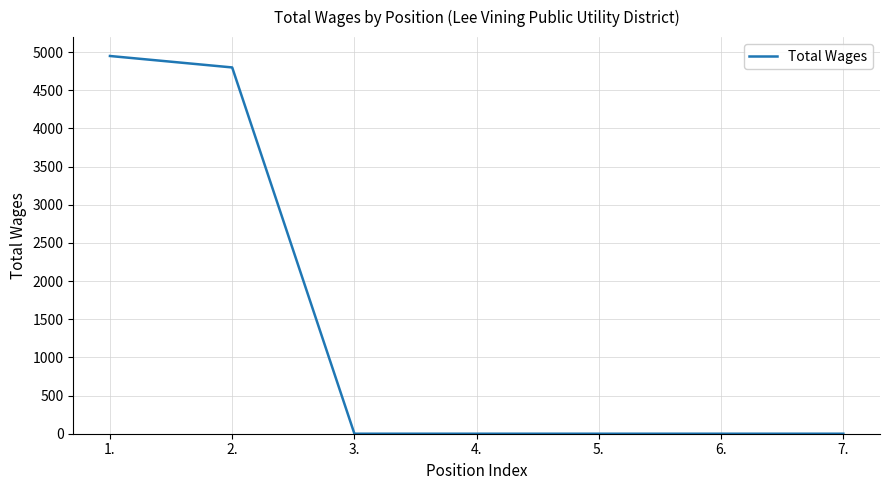

True or false: the data shows 0 at 4..

True